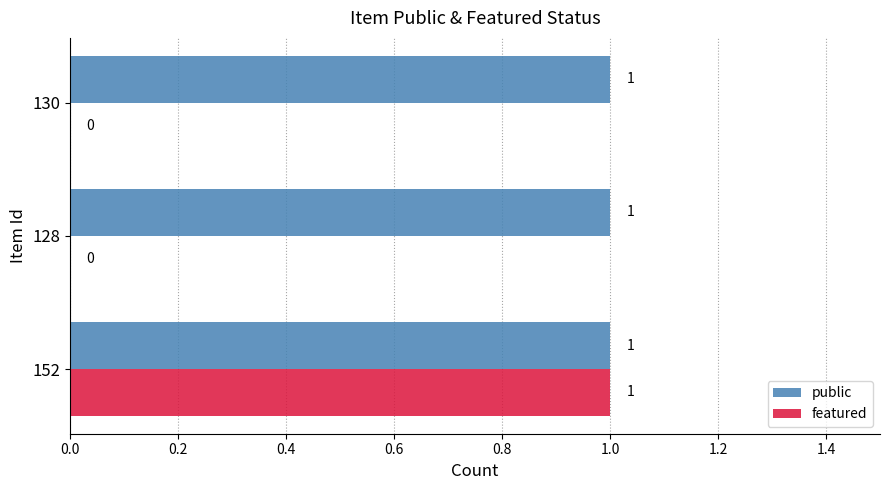

What is the sum of all featured values?

1